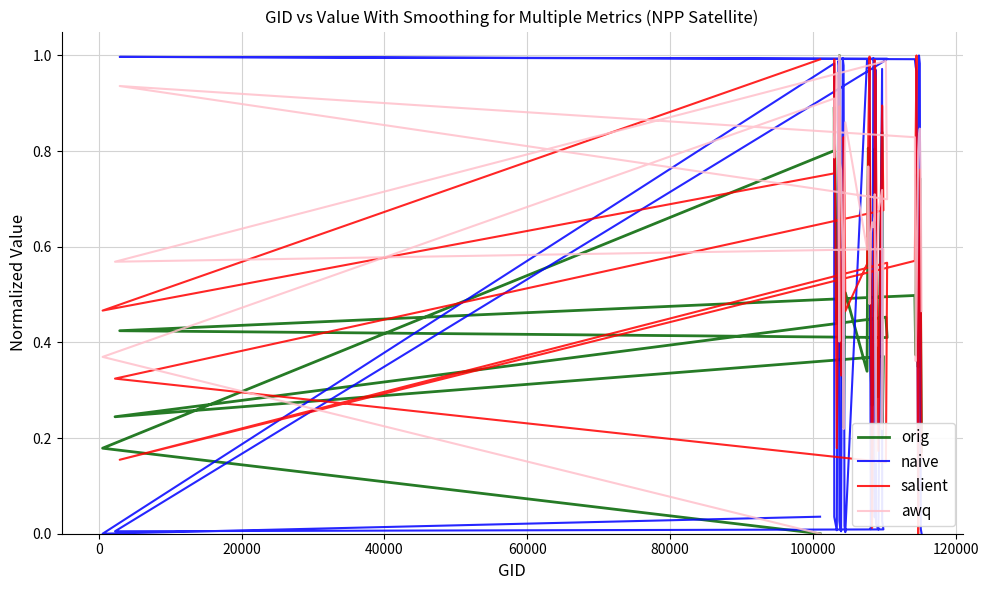

Reading left to right, list all the values displayed in this chart.

orig: 0.0	0.2	0.8	0.9	0.4	0.5	0.5	1.0	0.5	0.4	0.3	0.2	0.5	0.5	0.3	0.8	0.8	0.4	0.3	0.3	0.6	0.8	0.2	0.4	0.3	0.8	0.2	0.4	0.2	0.5	0.4	0.4	0.5	0.4	0.8	0.3	0.4	0.7	0.4	0.2
naive: 0.0	0.0	1.0	0.0	0.0	1.0	1.0	0.0	0.0	0.0	1.0	1.0	0.0	0.0	1.0	1.0	1.0	0.0	0.1	1.0	1.0	0.0	1.0	0.0	0.0	1.0	0.0	0.0	0.0	1.0	1.0	1.0	1.0	1.0	1.0	0.0	1.0	1.0	0.0	0.0
salient: 1.0	0.5	0.8	1.0	0.2	0.7	0.9	0.9	0.7	0.3	0.6	0.8	0.8	0.5	0.6	0.8	1.0	0.5	0.0	0.4	0.8	1.0	0.9	0.8	0.2	0.9	0.9	0.7	0.3	0.1	0.6	0.2	0.6	0.8	1.0	0.0	0.5	0.8	0.6	0.2
awq: 0.0	0.4	0.9	0.8	1.0	0.7	0.4	1.0	0.8	0.8	0.6	0.2	0.7	0.9	0.6	0.8	0.5	0.6	0.7	0.6	0.7	0.7	0.1	0.5	0.7	0.7	0.2	0.6	0.6	1.0	0.7	0.9	0.8	0.4	0.5	0.8	0.8	0.8	0.7	0.5